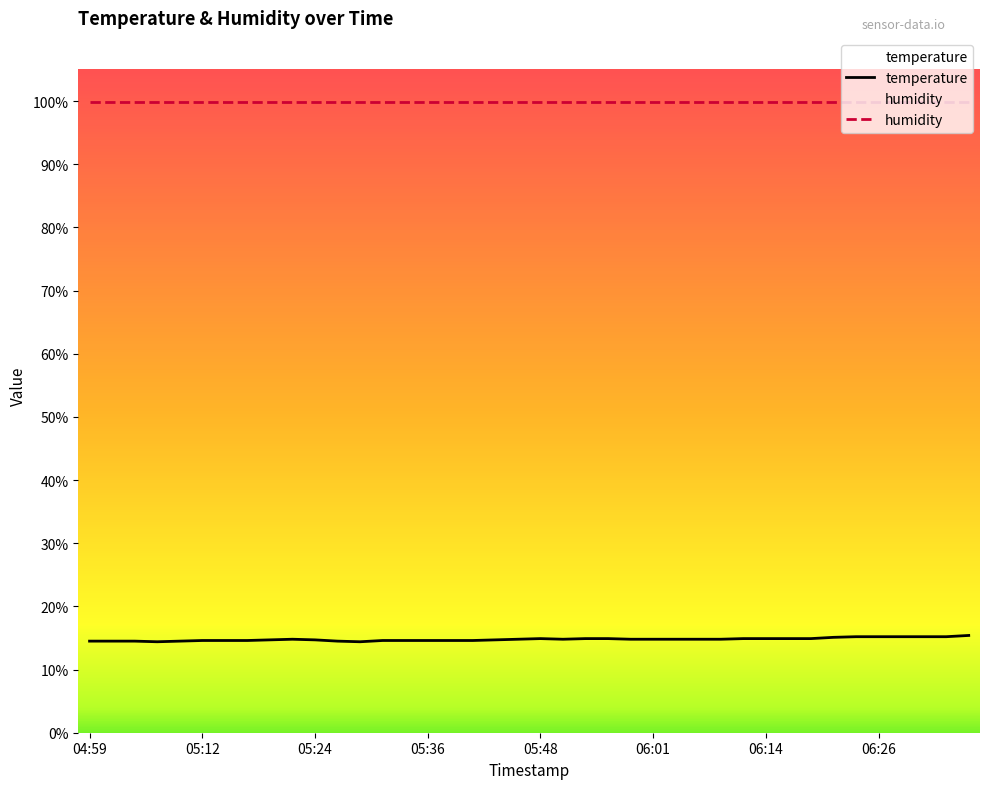

What is the approximate value at 06:33?

15.2